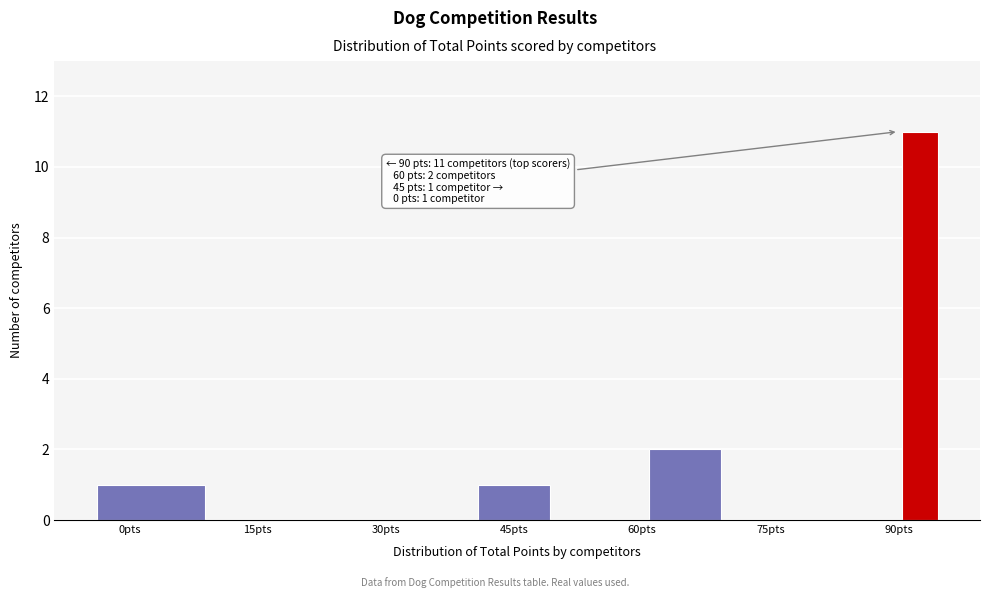

Read against the x-axis, roughly where is the centre of the tallest bar?

92